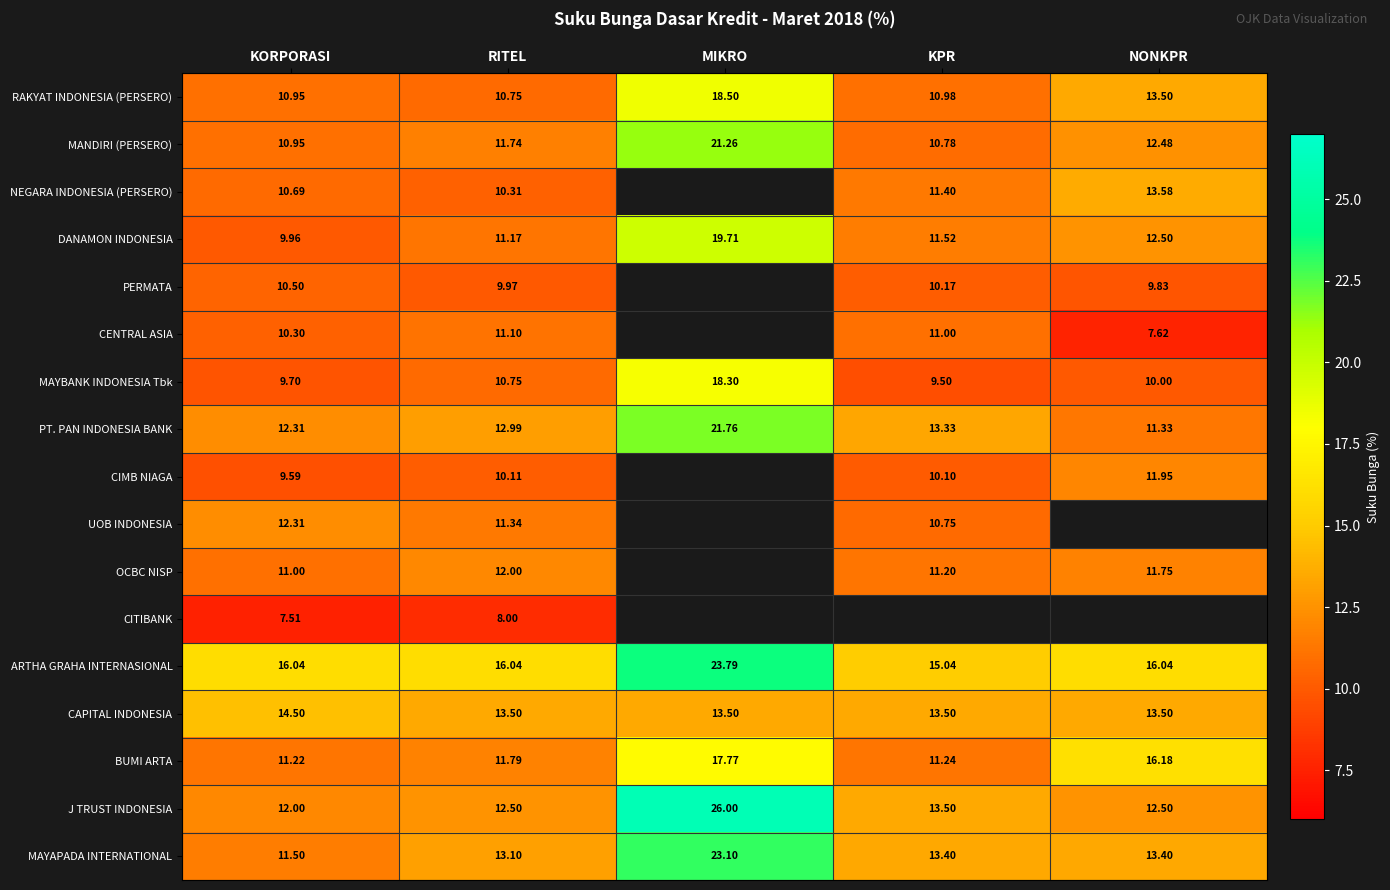

At how many categories does at least one series exceed 15?

5